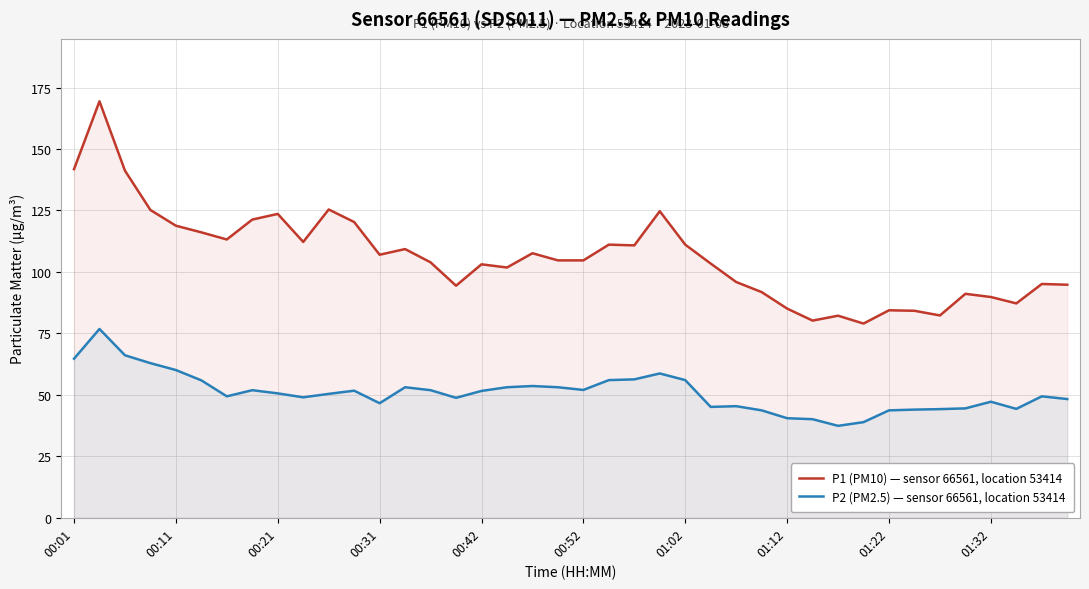

True or false: P1 (PM10) — sensor 66561, location 53414 and P2 (PM2.5) — sensor 66561, location 53414 cross at least once.

False